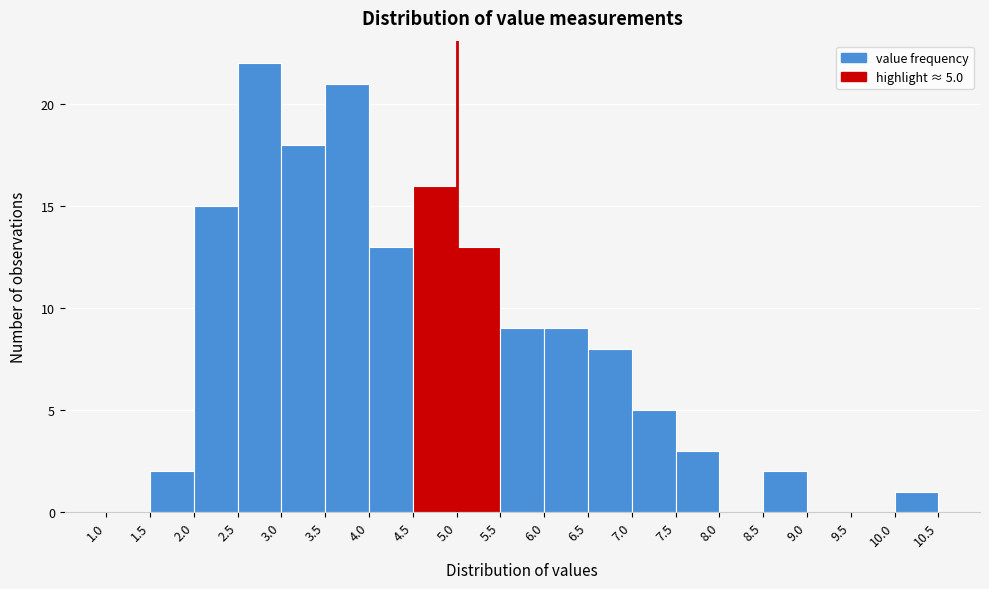

Over which range of the x-axis is the bar tallest?

2.5 to 3.0